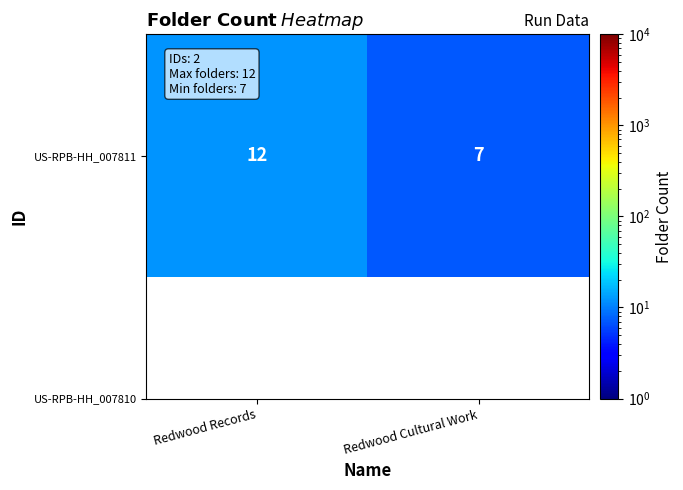

What is the minimum value shown in the chart?

7